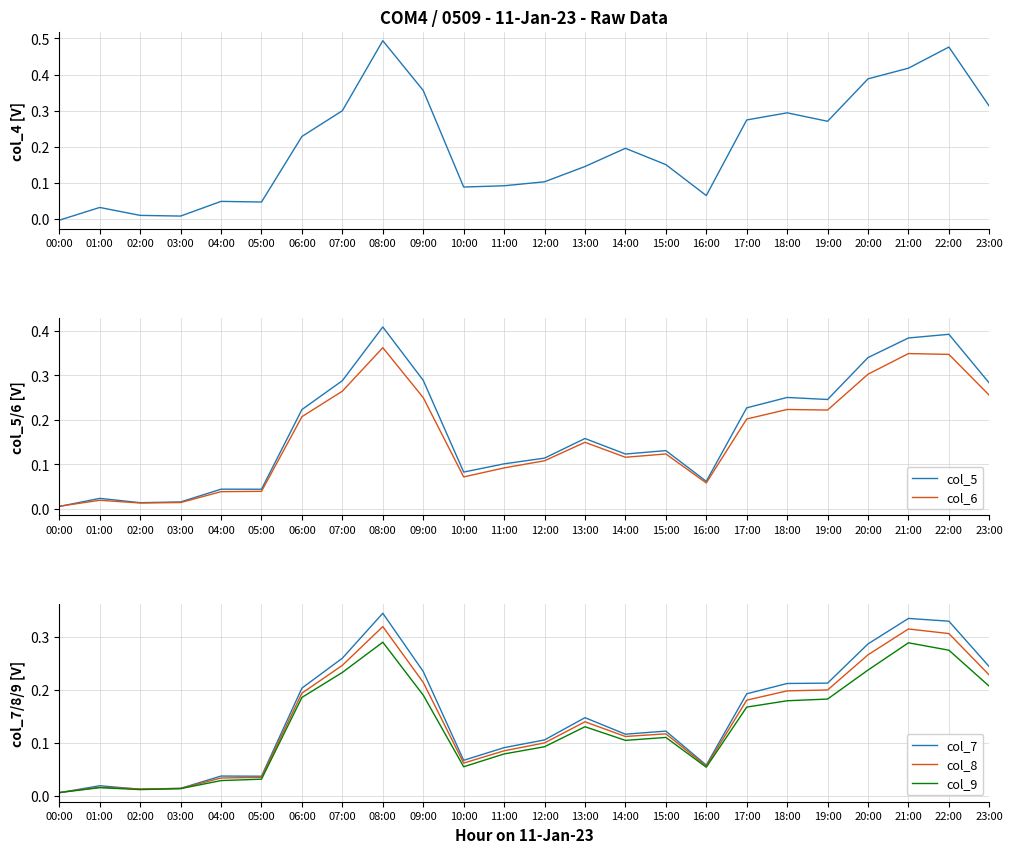

What position from the right is 04:00?

20